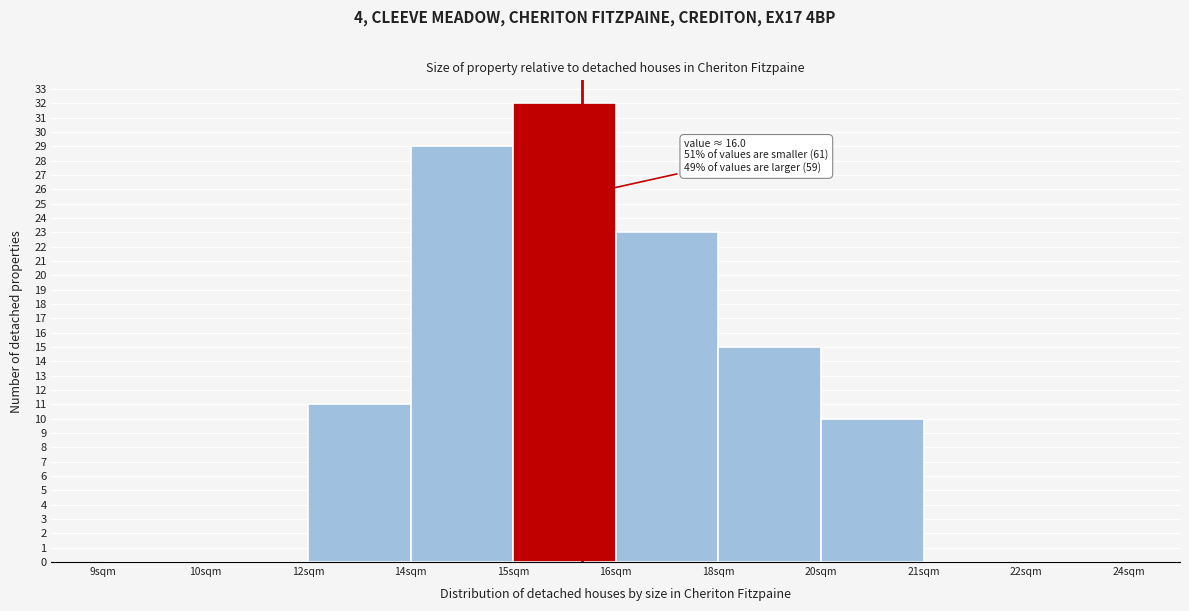

Reading left to right, what are all the values shown in this chart?

9sqm=0	10sqm=0	12sqm=11	14sqm=29	15sqm=32	16sqm=23	18sqm=15	20sqm=10	21sqm=0	22sqm=0